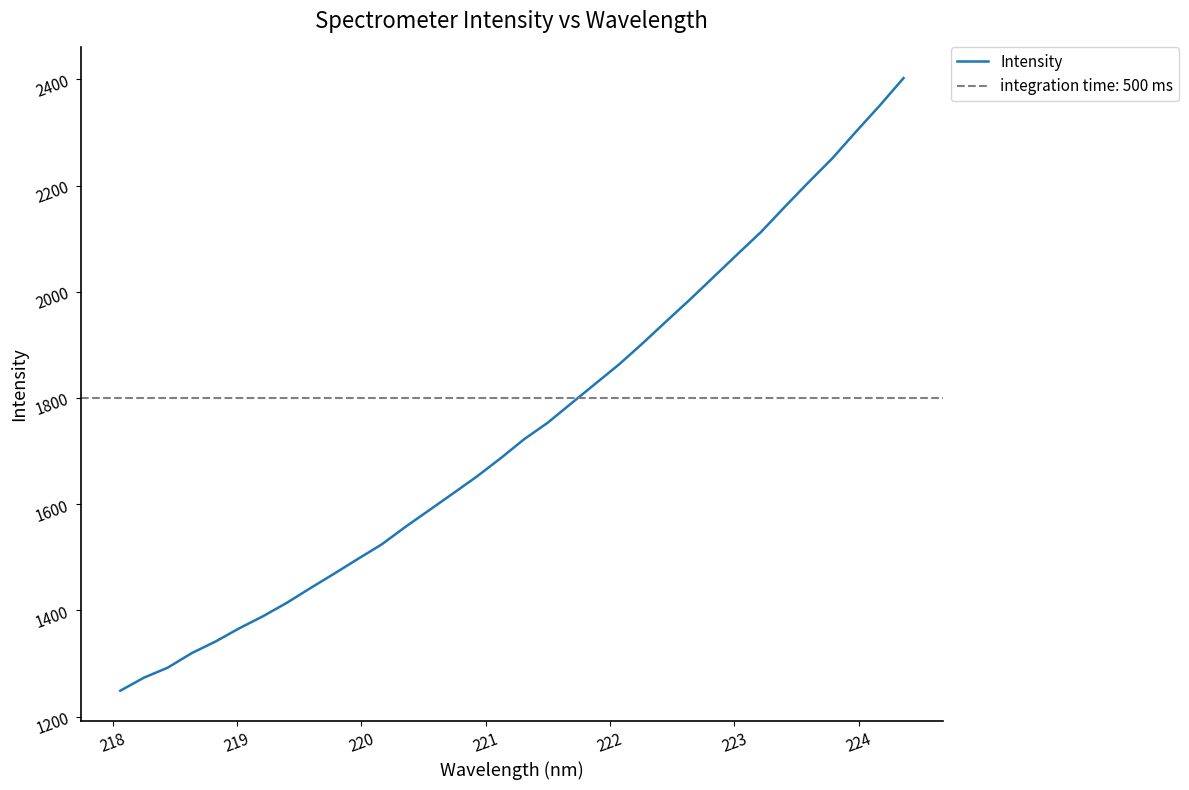

What is the highest value of the Intensity series?

2402.3